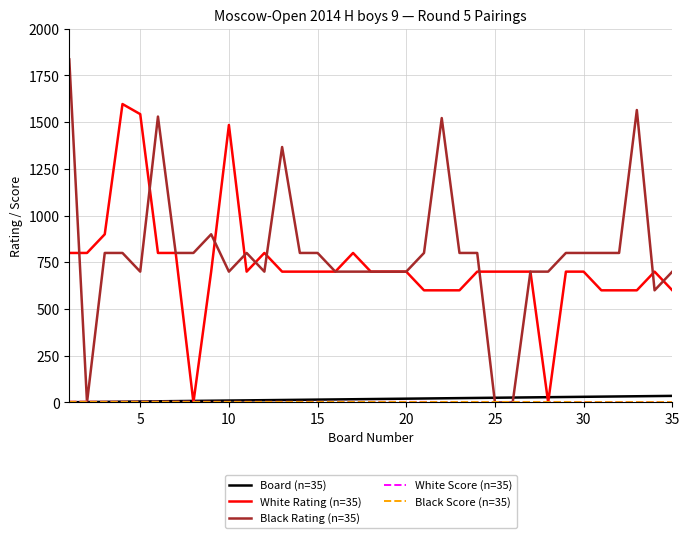

Which series has the widest spread of values?

Black Rating (n=35)